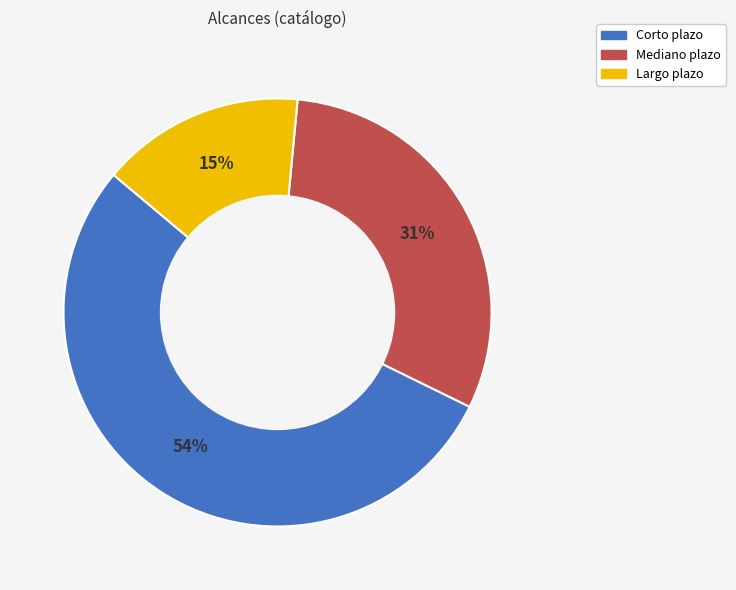

What is the smallest slice in the pie chart?

Largo plazo